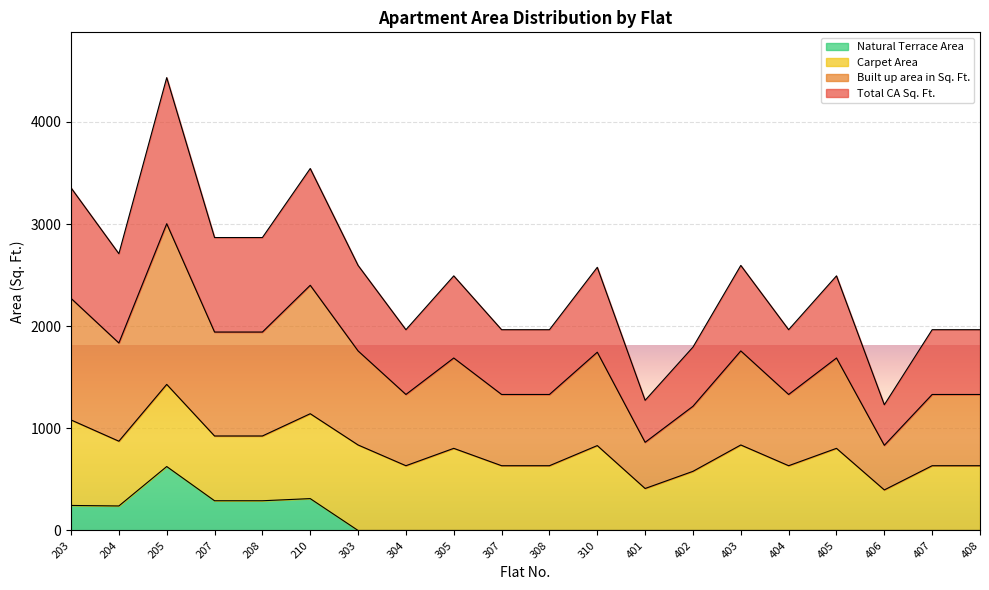

What is the value of the Total CA Sq. Ft. point at the 15th from the left?

837.0